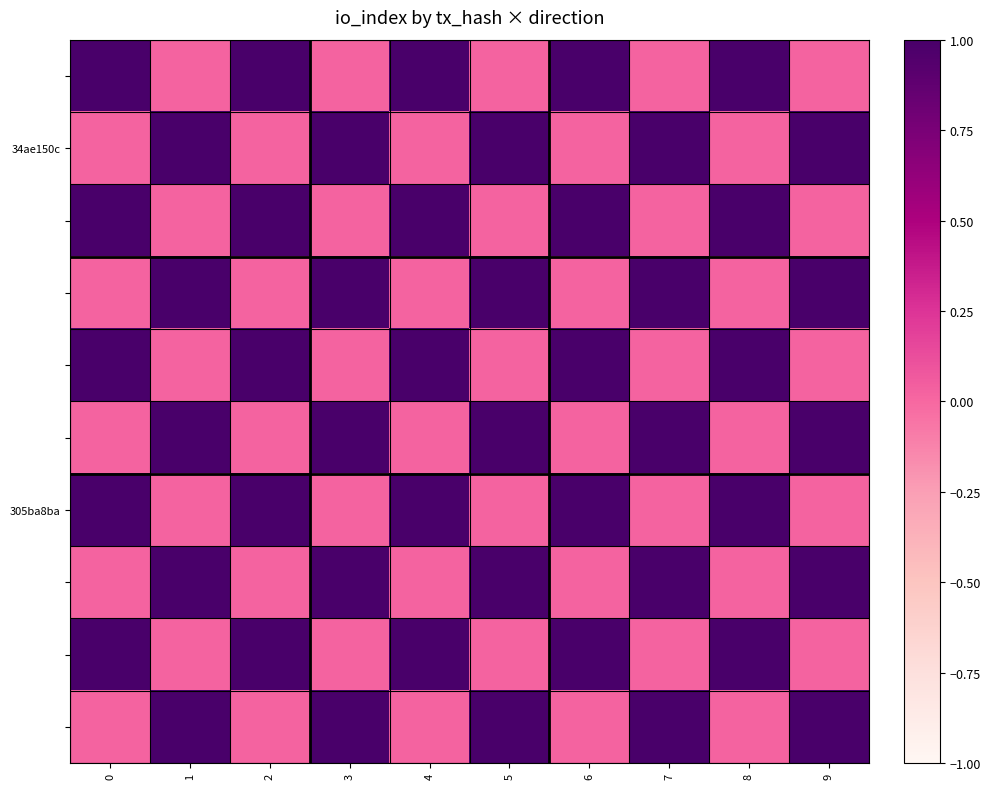

At how many categories does at least one series exceed 0?

10